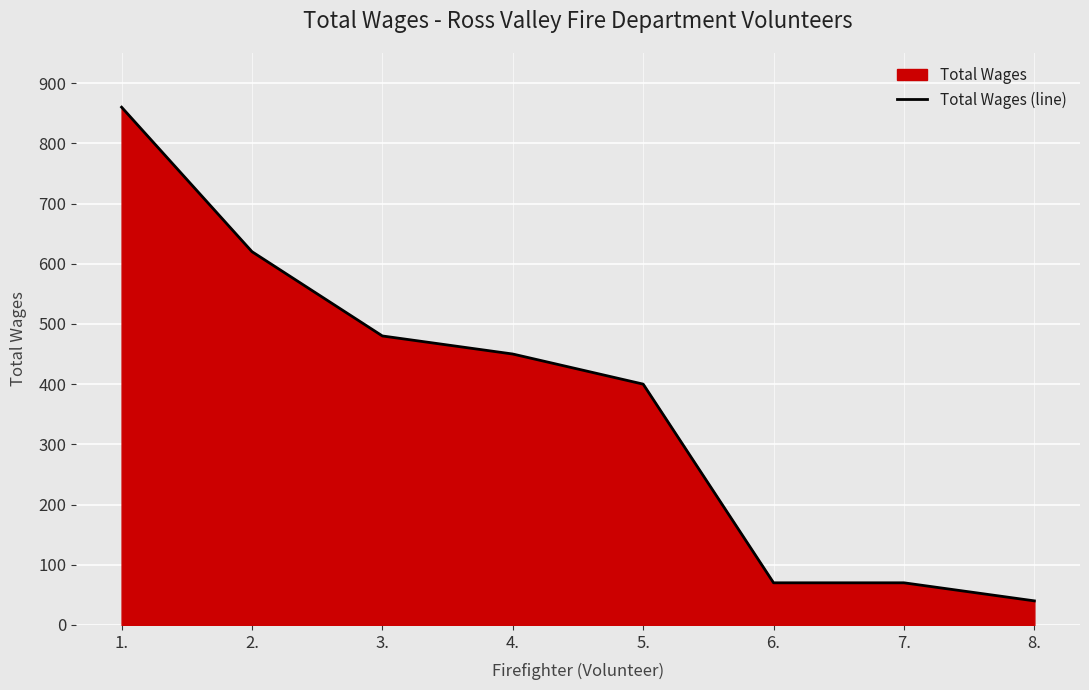

Count the number of data series in this chart.

1